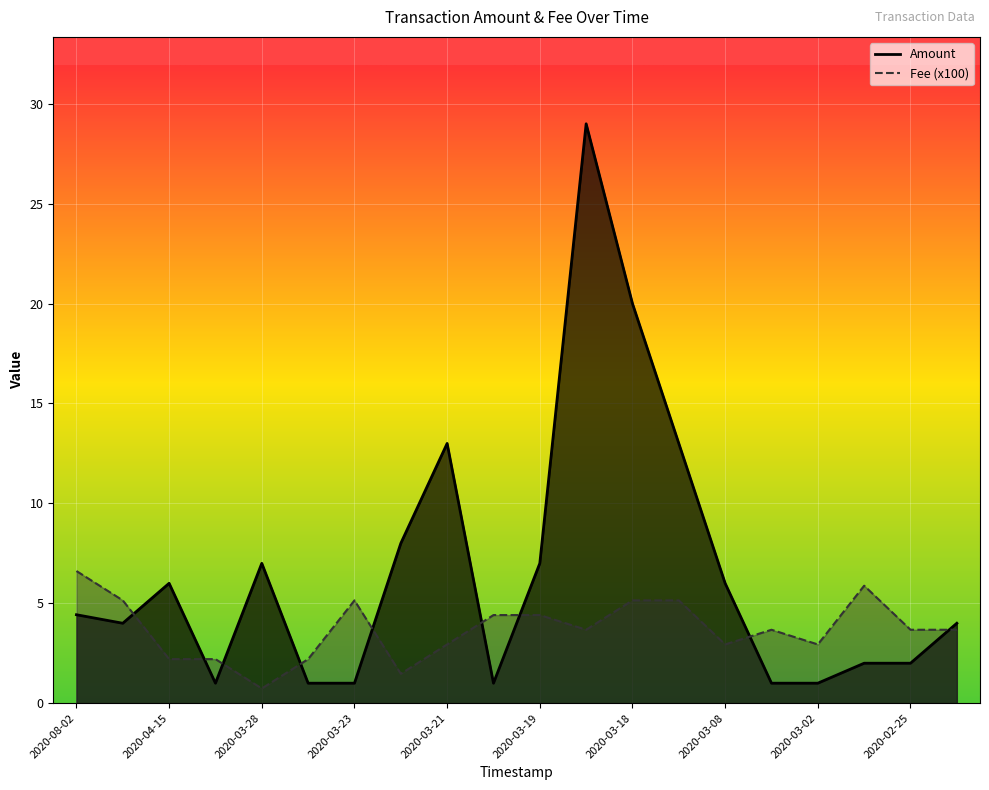

What is the difference between the maximum and second lowest values in the Fee series?

5.1